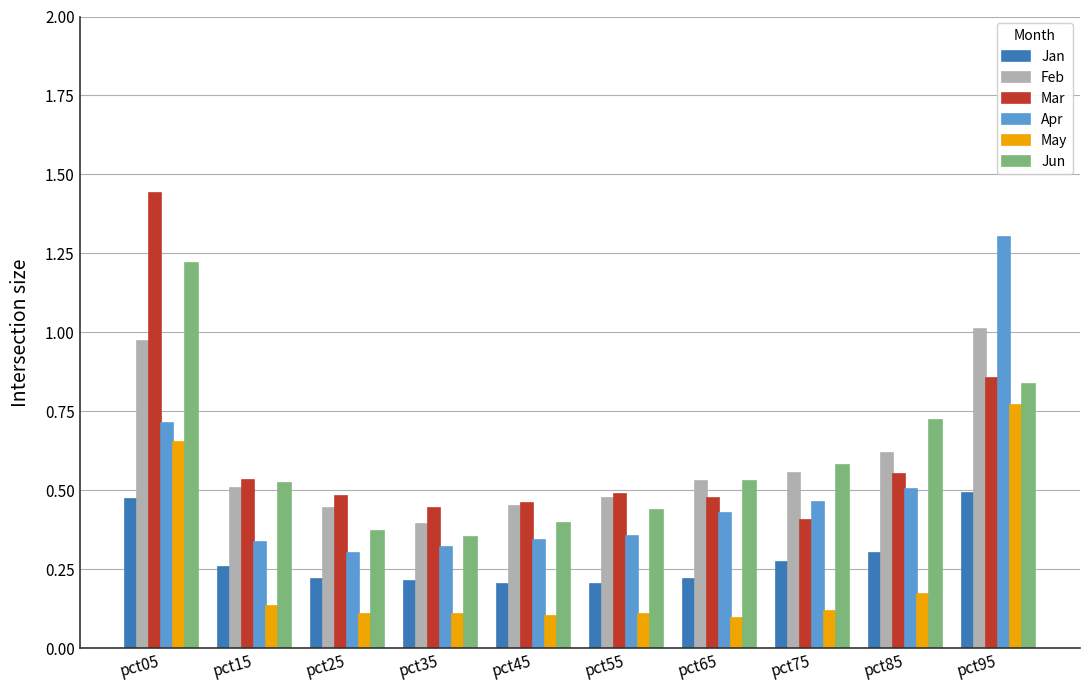

Rank the series by their maximum value, from highest to lowest.

Mar, Apr, Jun, Feb, May, Jan